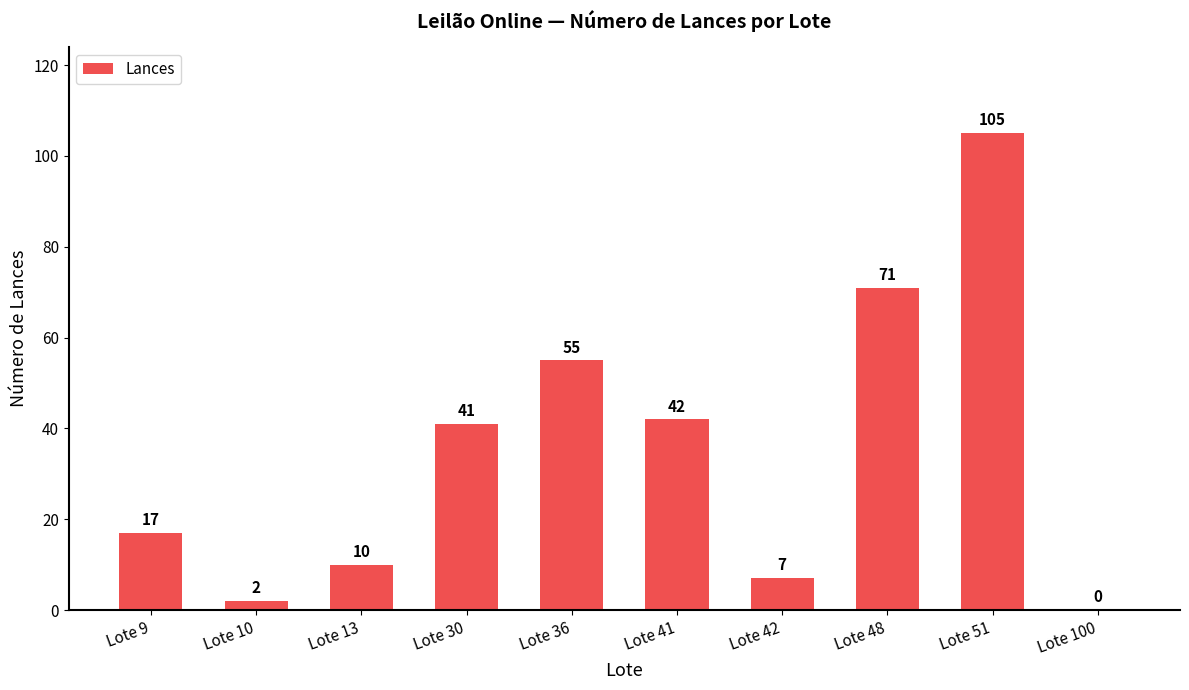

At which label is the value closest to 52?

Lote 36